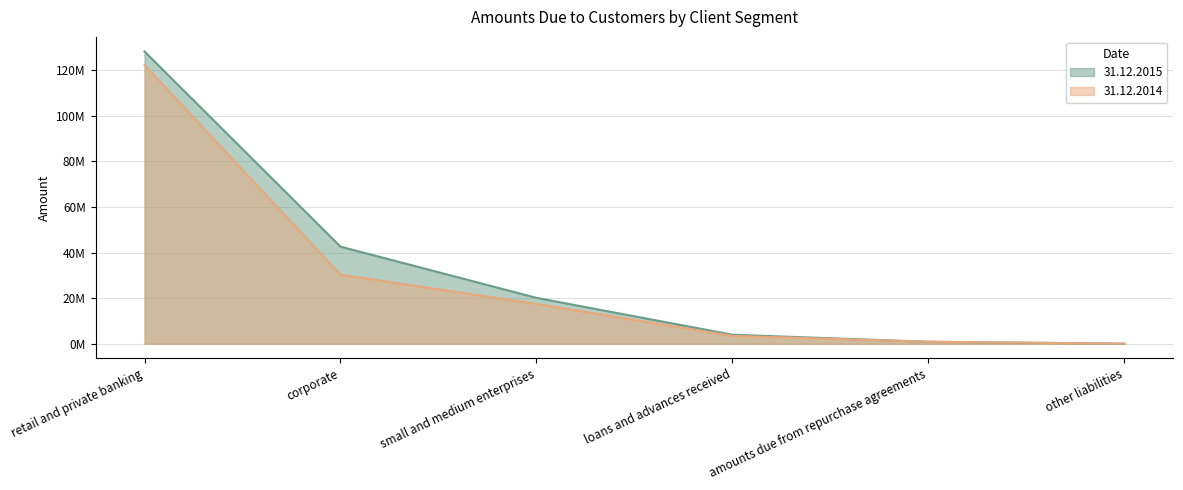

What is the label of the 5th point from the left?

amounts due from repurchase agreements